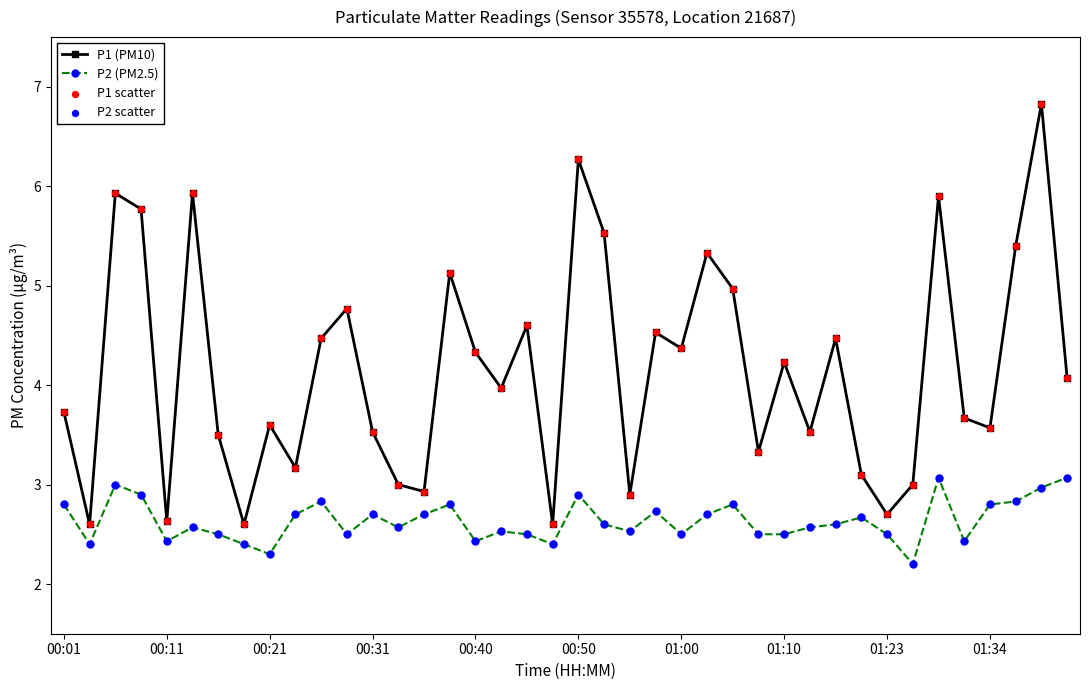

What is the value of the P1 (PM10) point at the 14th from the left?

3.0